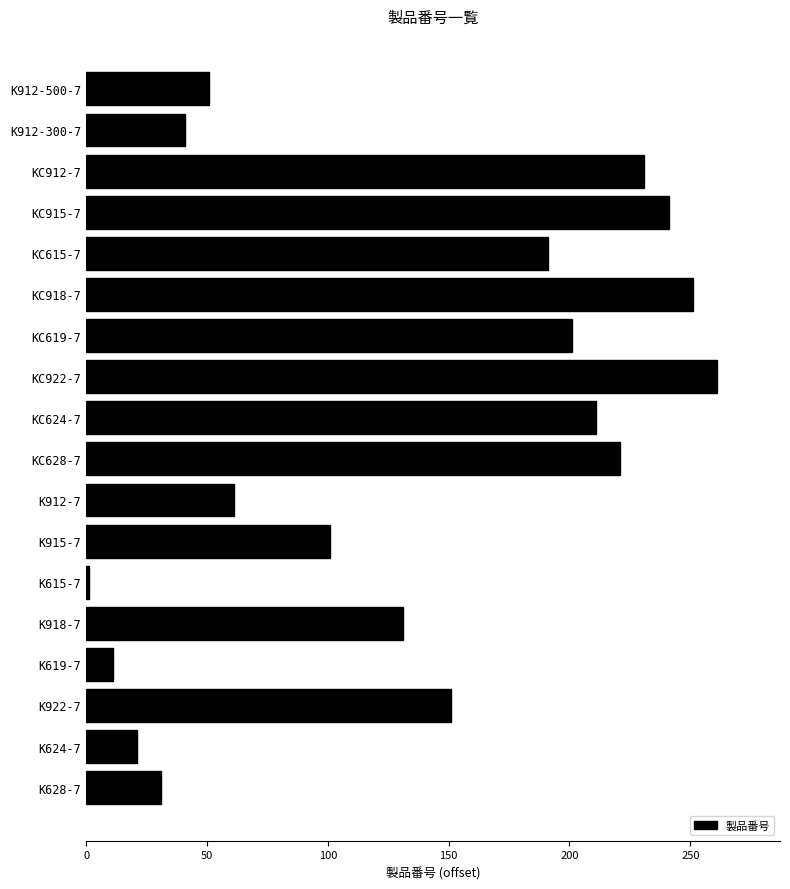

List the labels in order of value, smallest first.

K615-7, K619-7, K624-7, K628-7, K912-300-7, K912-500-7, K912-7, K915-7, K918-7, K922-7, KC615-7, KC619-7, KC624-7, KC628-7, KC912-7, KC915-7, KC918-7, KC922-7